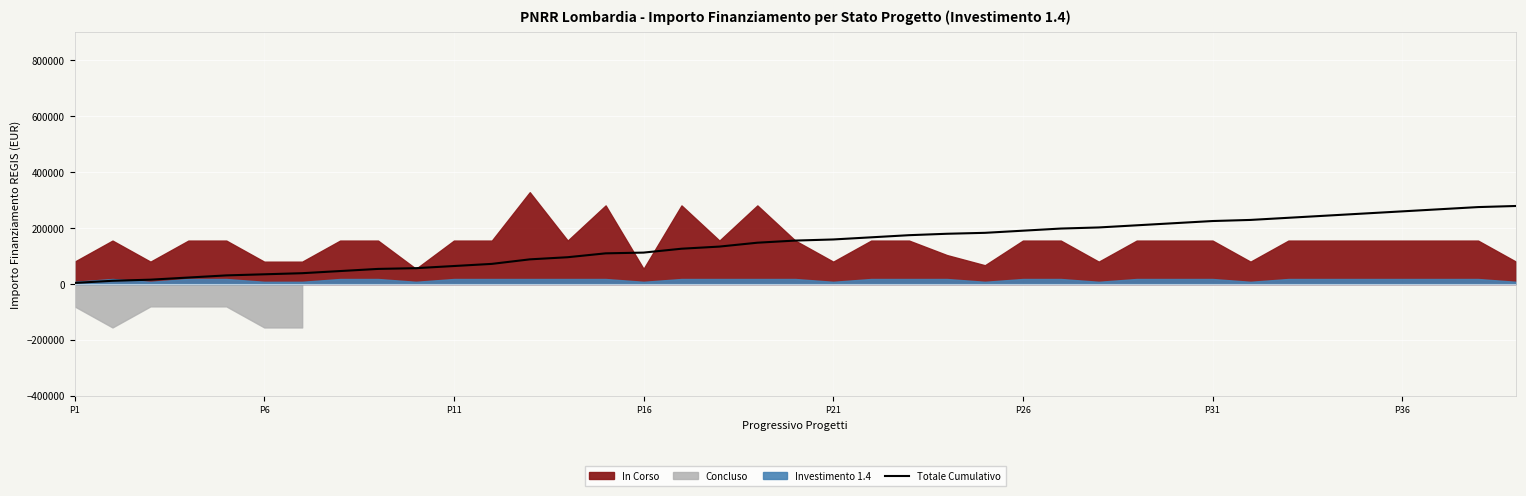

What is the maximum value for Totale Cumulativo?

278936.0